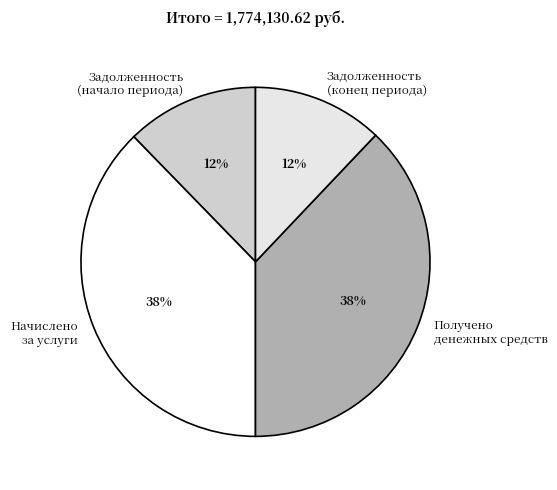

What percentage is the Задолженность (начало периода) slice, to the nearest percent?

12%